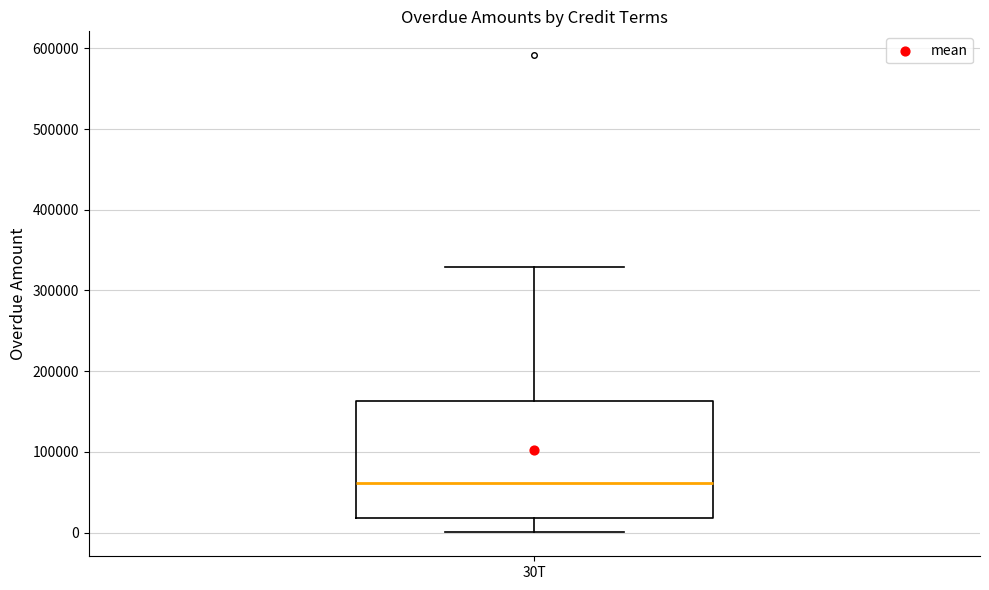

Read this box plot against the y-axis: the position of the median line, the range covered by the box, and the ends of both whiskers. The values are not printed on the chart, so give them approximately, as read against the axis.

median 60000, box 20000 to 160000, whiskers 0 to 330000